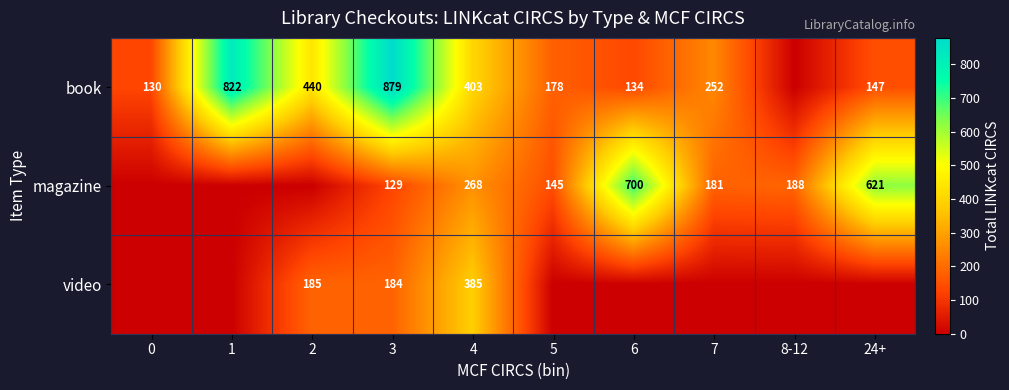

Which category has the highest value across all series?

3